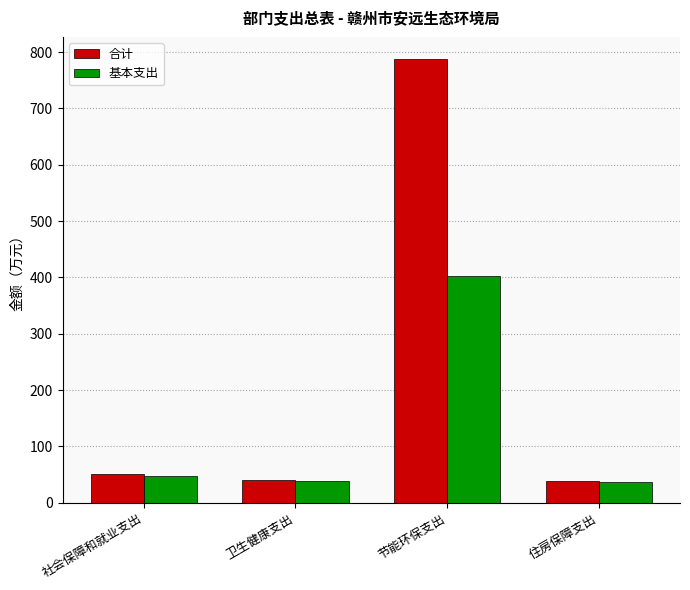

The 基本支出 series shows 64.9 at 住房保障支出. True or false?

False